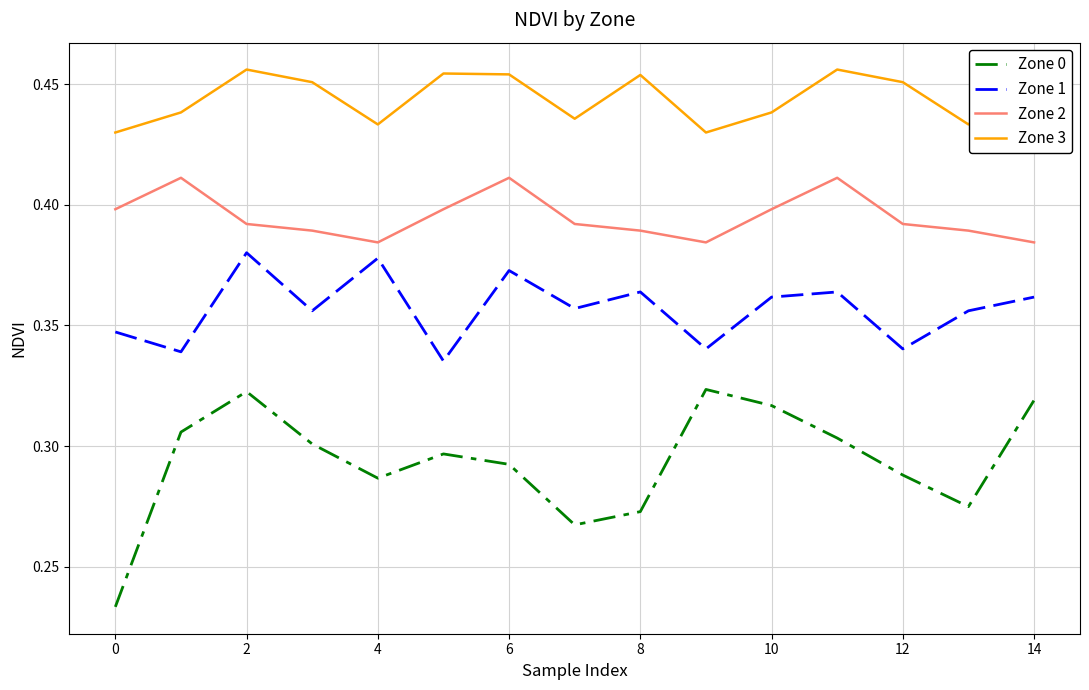

True or false: Zone 2 and Zone 0 cross at least once.

False